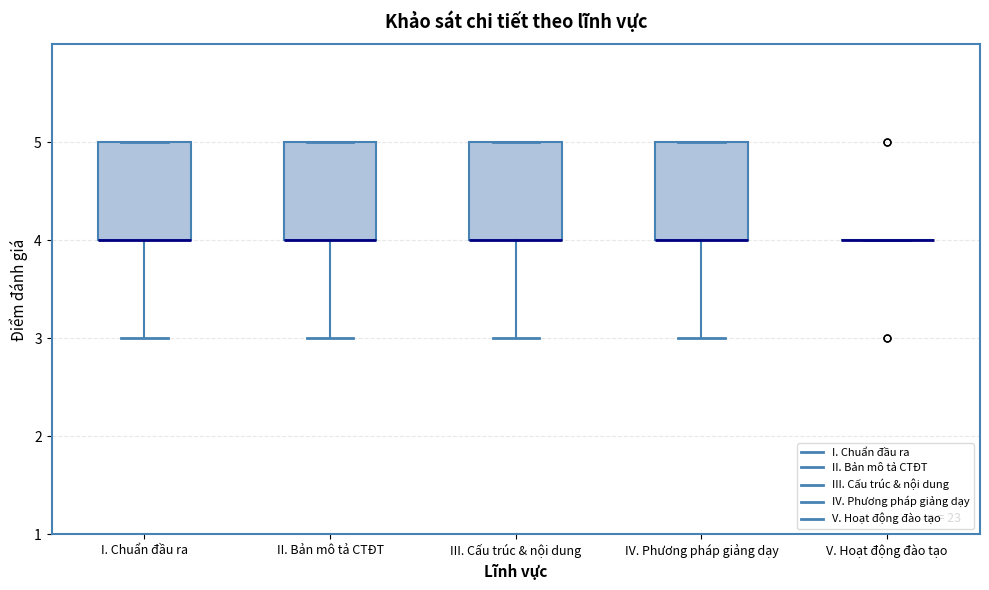

Where is the upper edge of the box for I. Chuẩn đầu ra on the y-axis? The values are not printed on the chart, so give them approximately, as read against the axis.

5